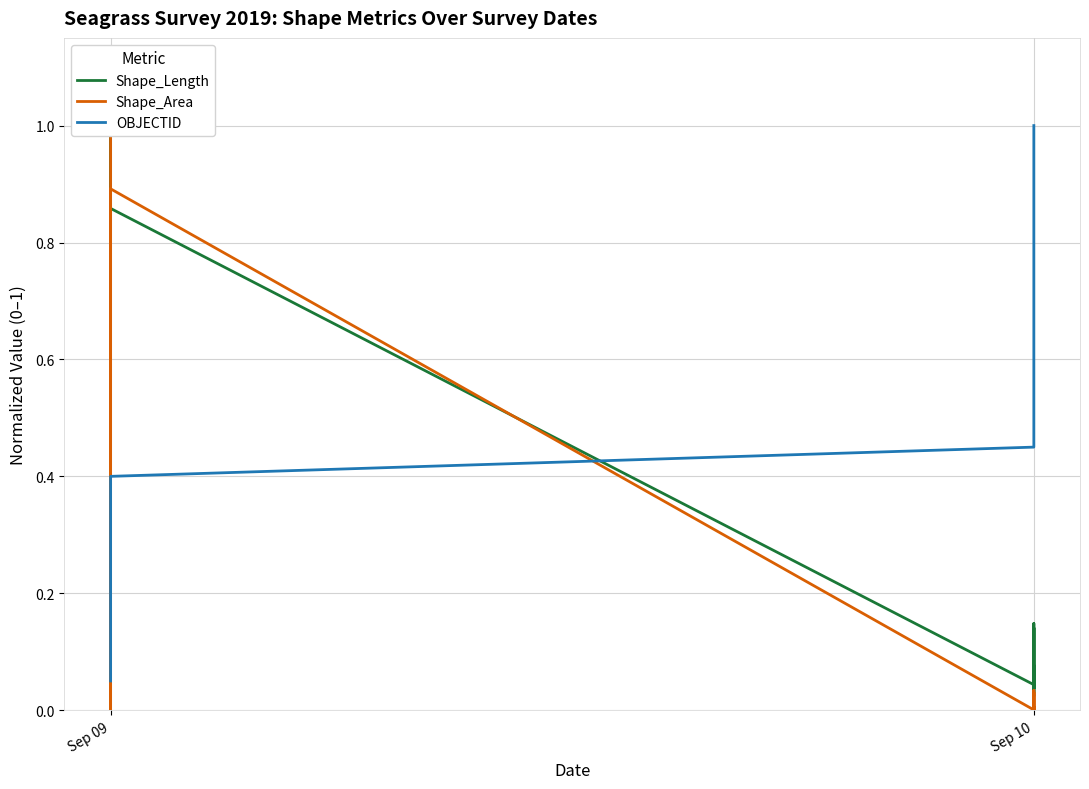

The Shape_Area series shows 1.0 at Sep 09. True or false?

True